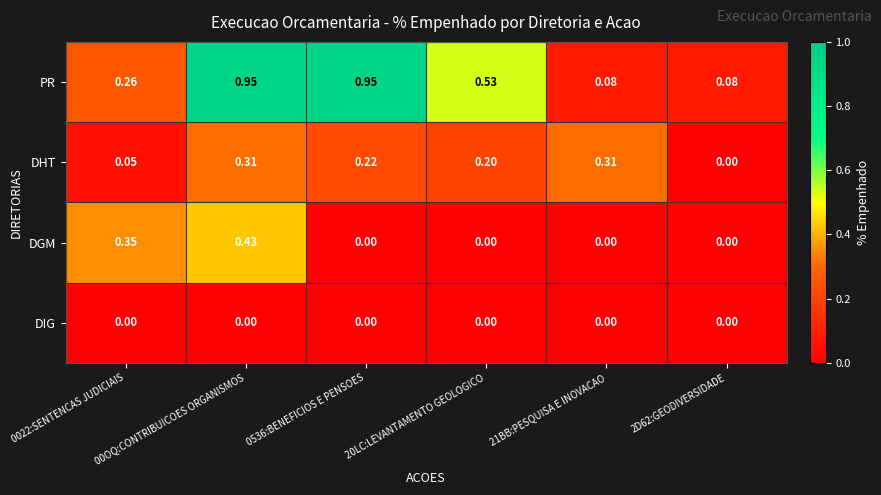

Which series changed the most between 0022:SENTENCAS JUDICIAIS and 21BB:PESQUISA E INOVACAO?

DGM